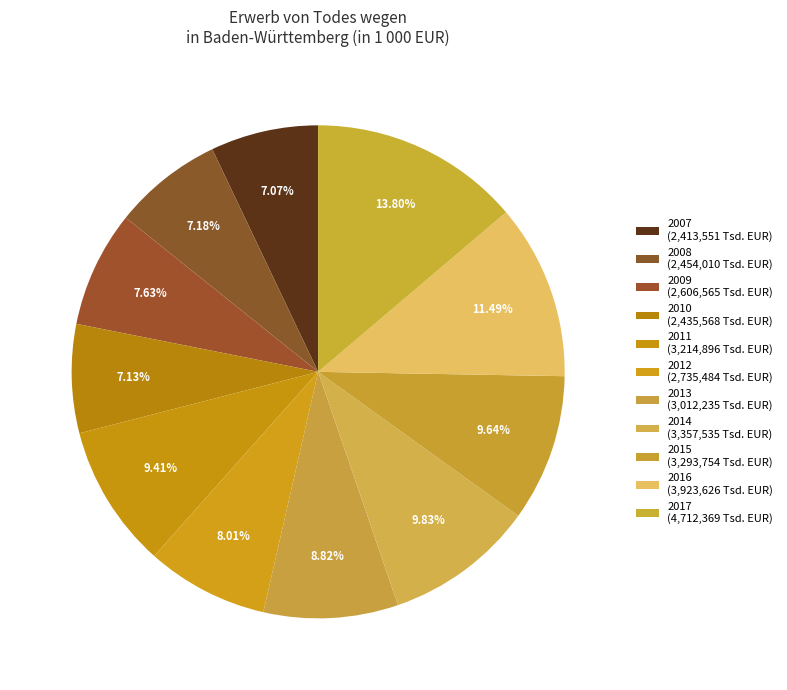

How many segments does this pie chart have?

11